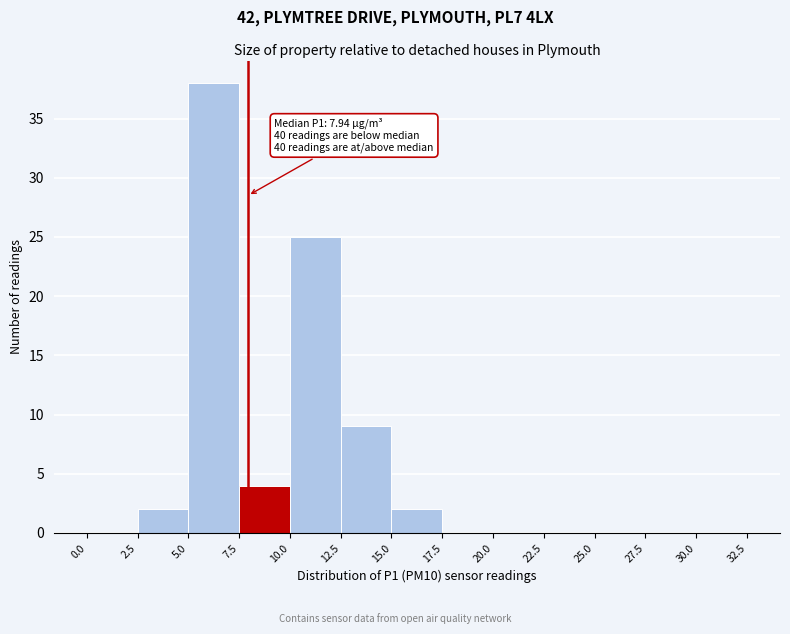

Which range on the x-axis has the tallest bar?

5.0 to 7.5